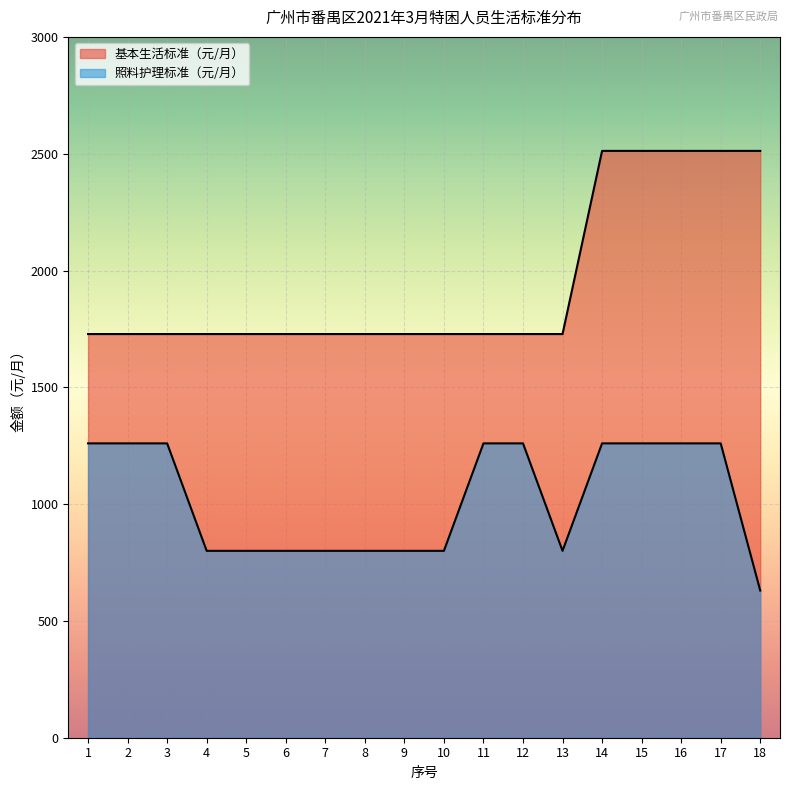

True or false: 基本生活标准（元/月） has a value of 712 at 7.

False